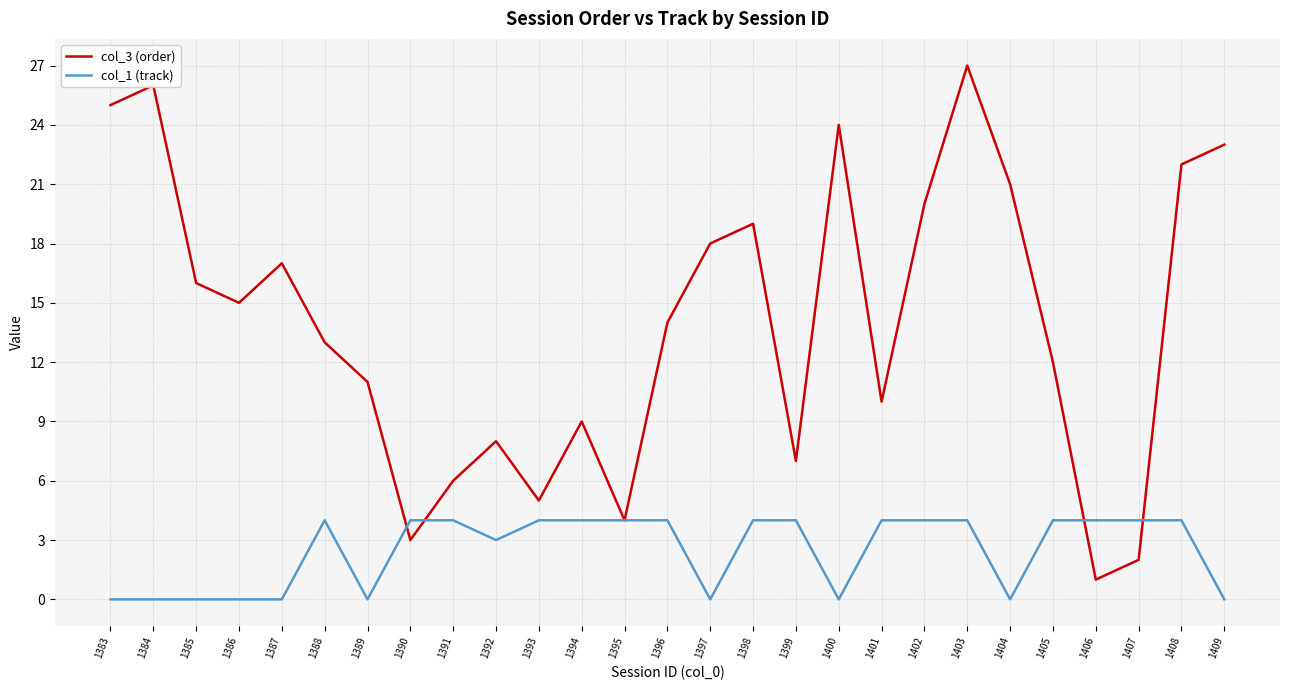

At which category does col_3 (order) reach its first local peak?

1384